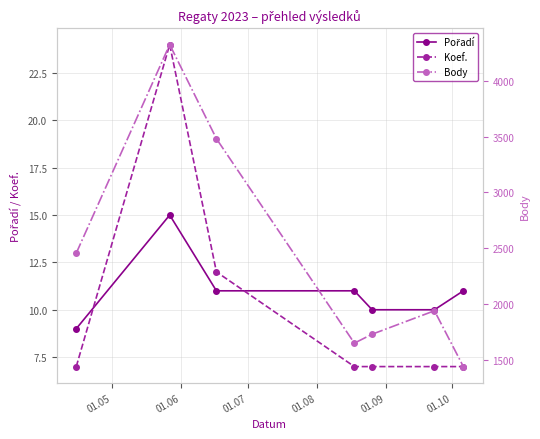

Read the Body value at 01.06, to the nearest 50.

4300